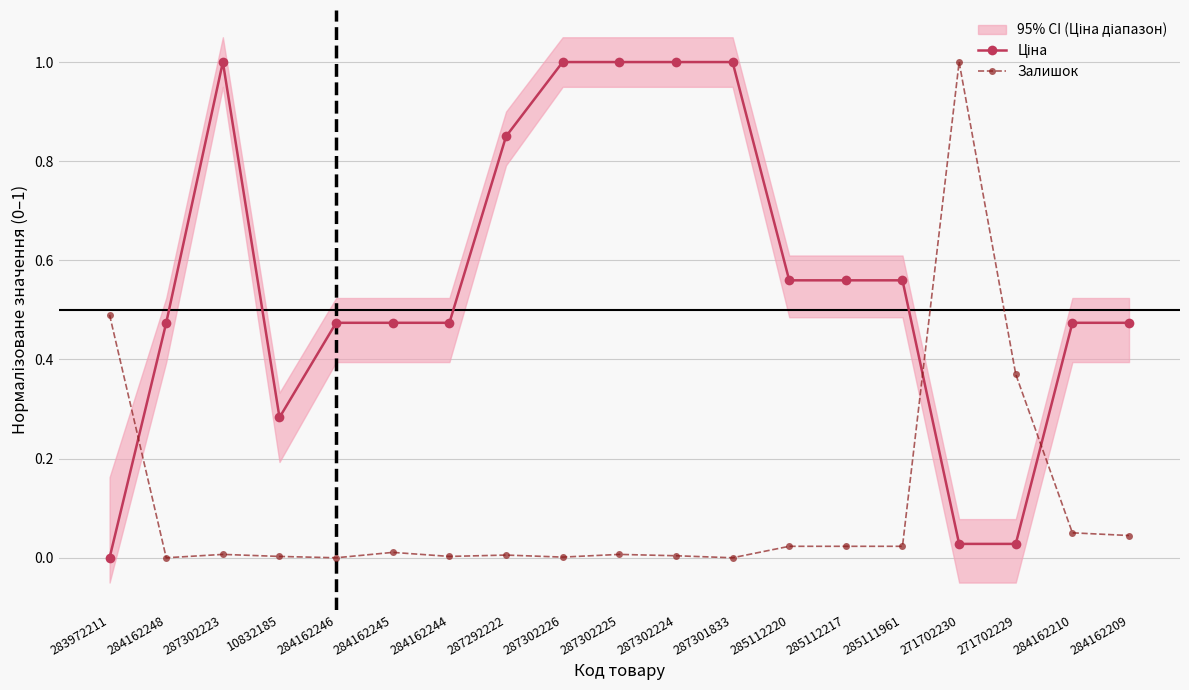

In Залишок, how many points are lower than both neighbors (excluding endpoints)?

5